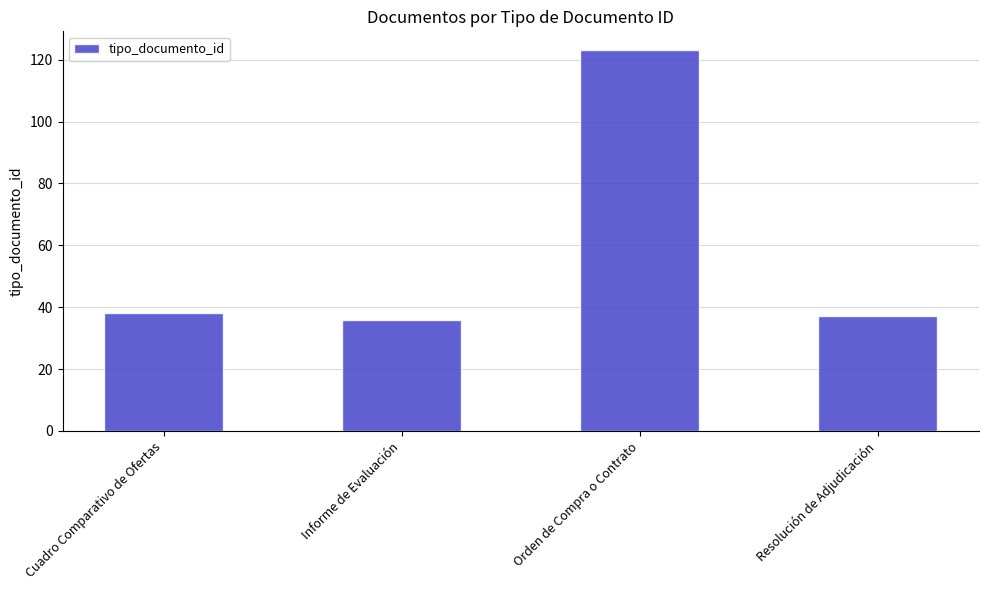

How many data points are less than 38?

2